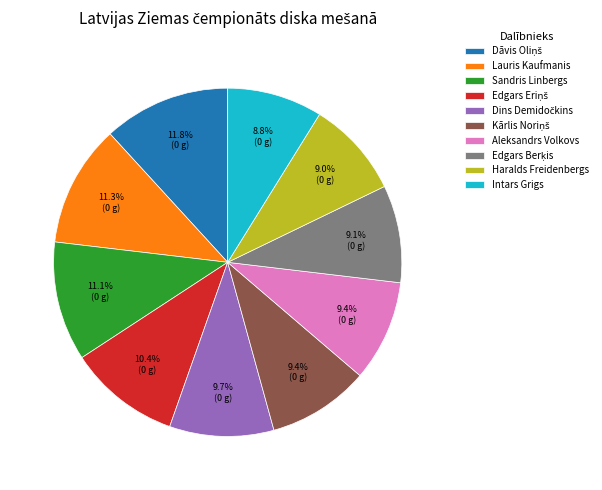

Is there any slice that represents more than half of the pie?

No